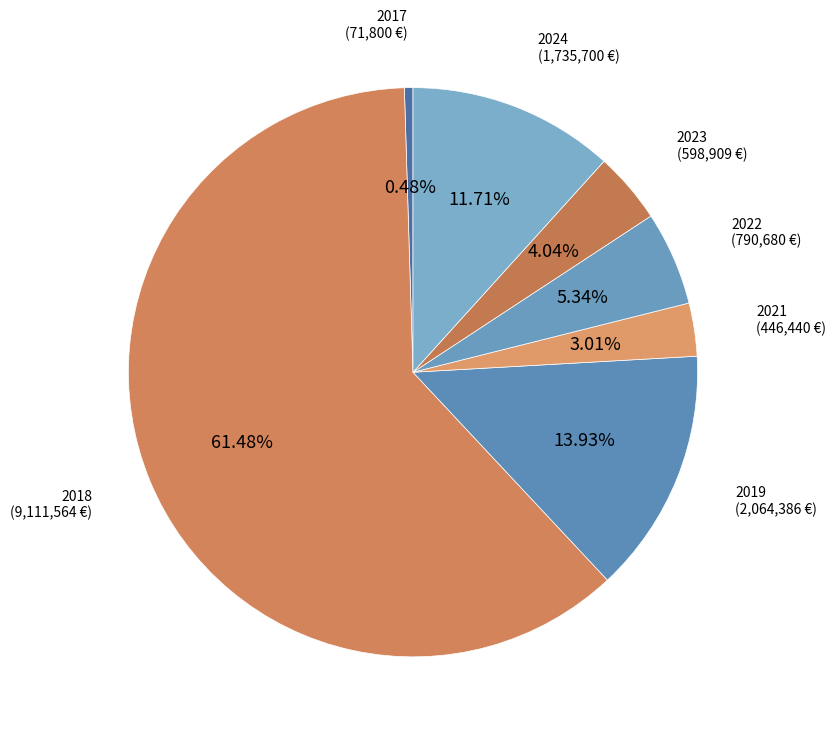

Count the number of slices in the pie.

7